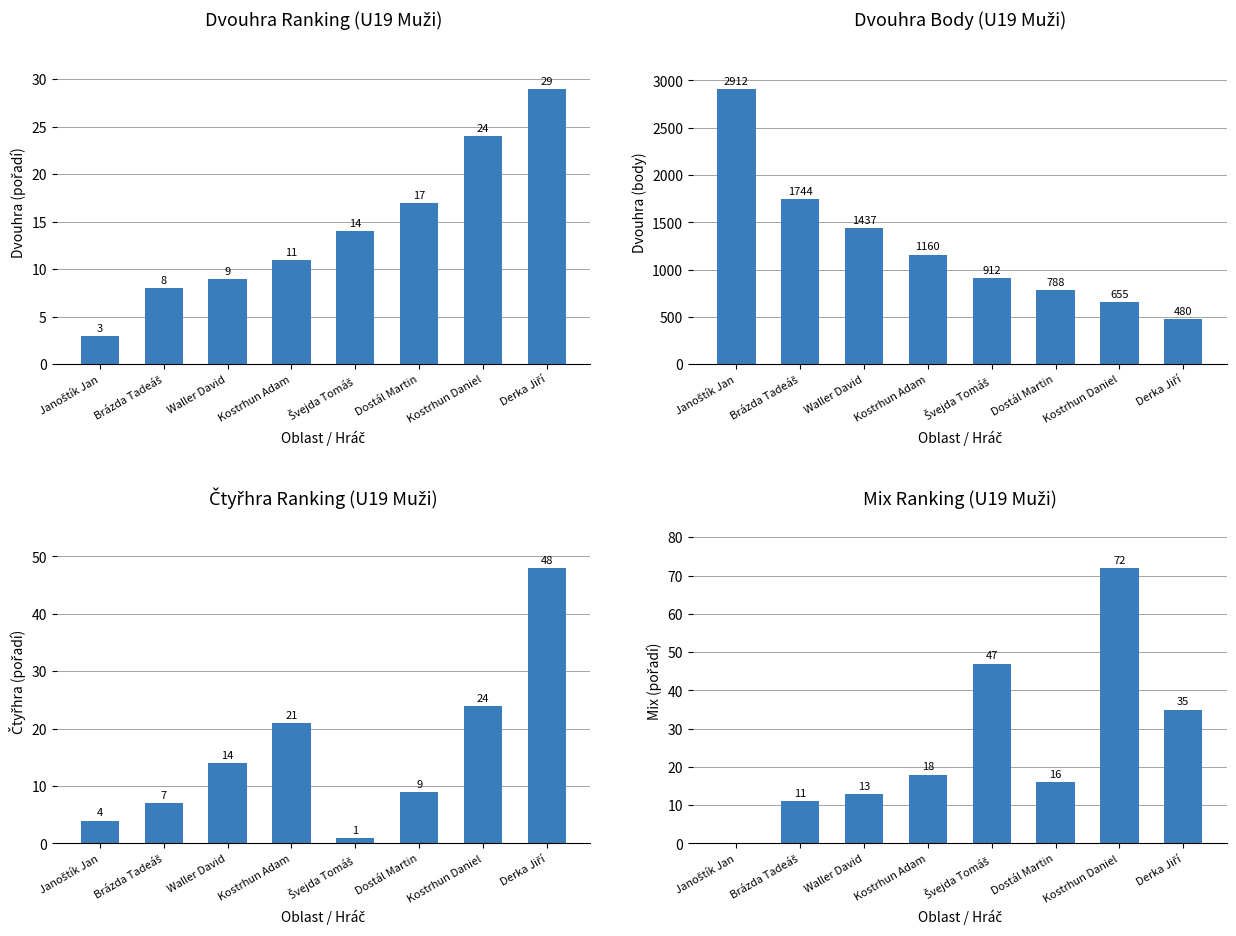

What is the total value across all series at Švejda Tomáš?

974